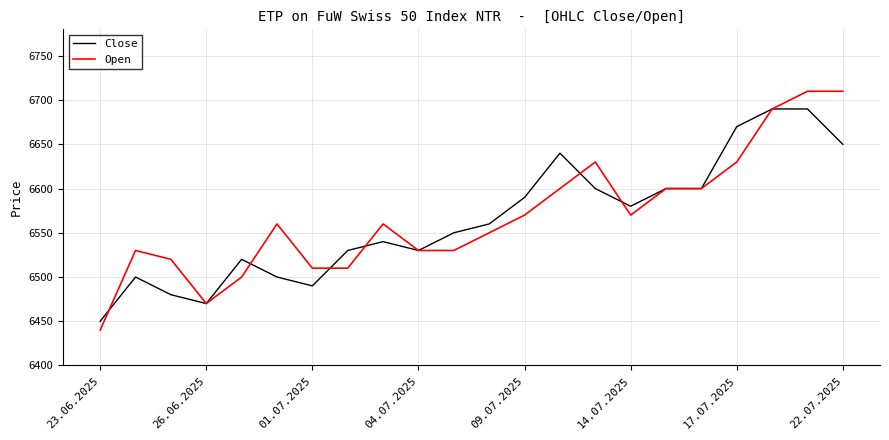

What is the greatest value displayed?

6710